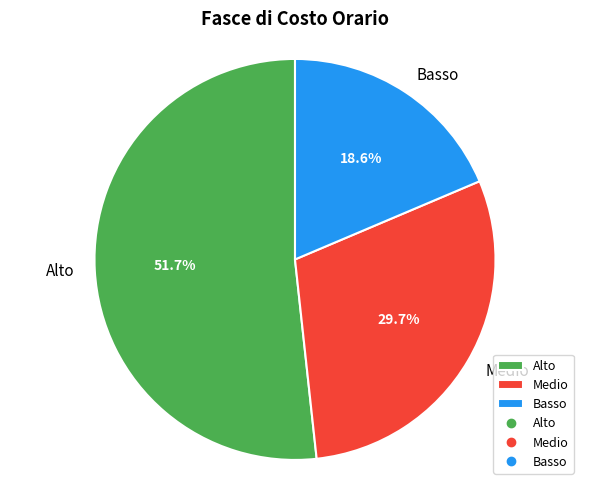

Is it true that Alto is 52% of the pie?

True